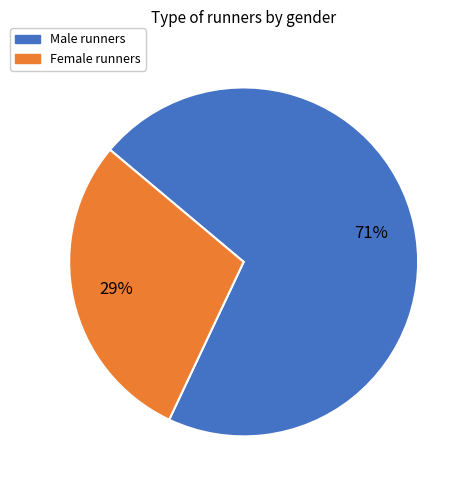

To the nearest percent, what is the difference between the largest and smallest slice percentages?

42%